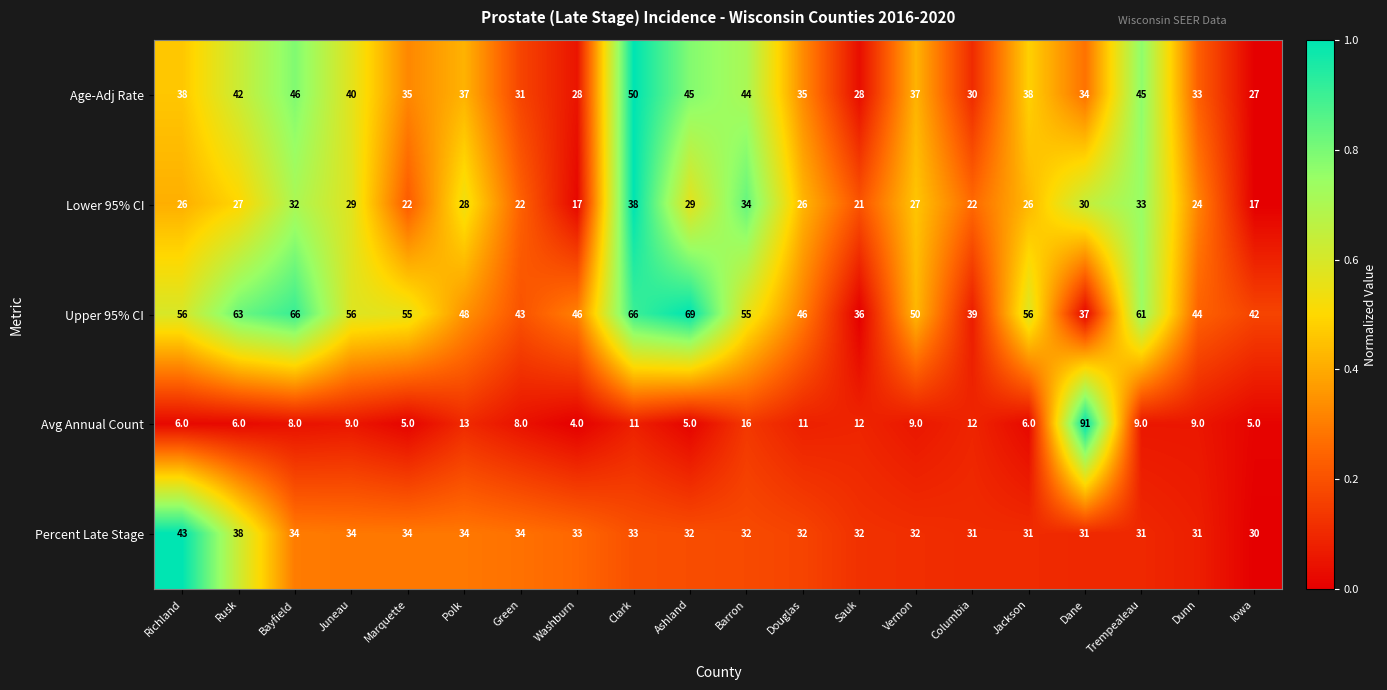

Is it true that Lower 95% CI equals 12 at Bayfield?

False